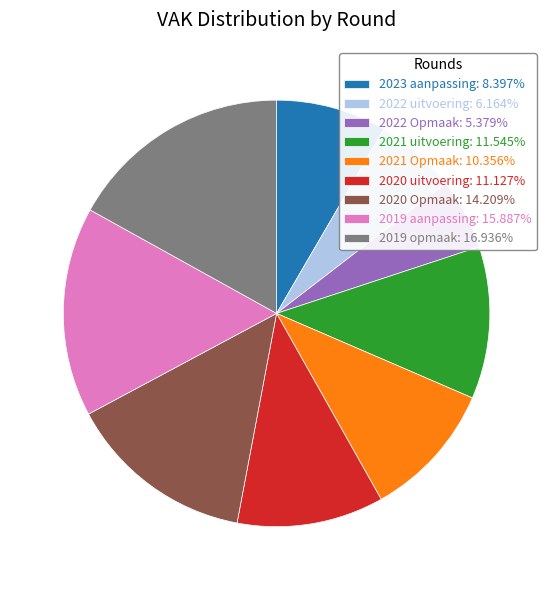

Is the sum of 2021 Opmaak: 10.356% and 2022 Opmaak: 5.379% greater than half?

No